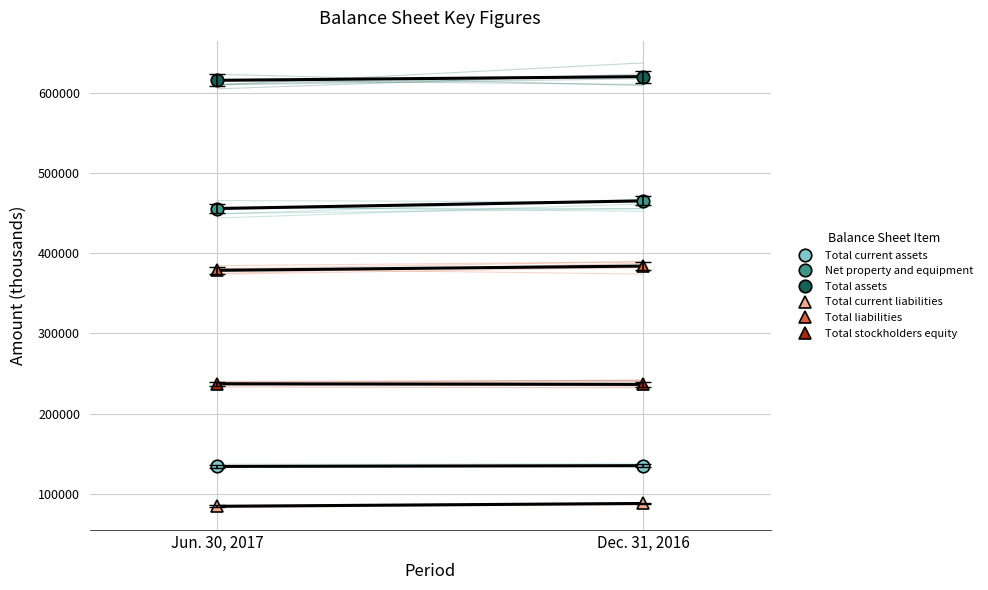

What is the difference between the highest and lowest values at Dec. 31, 2016?

532757